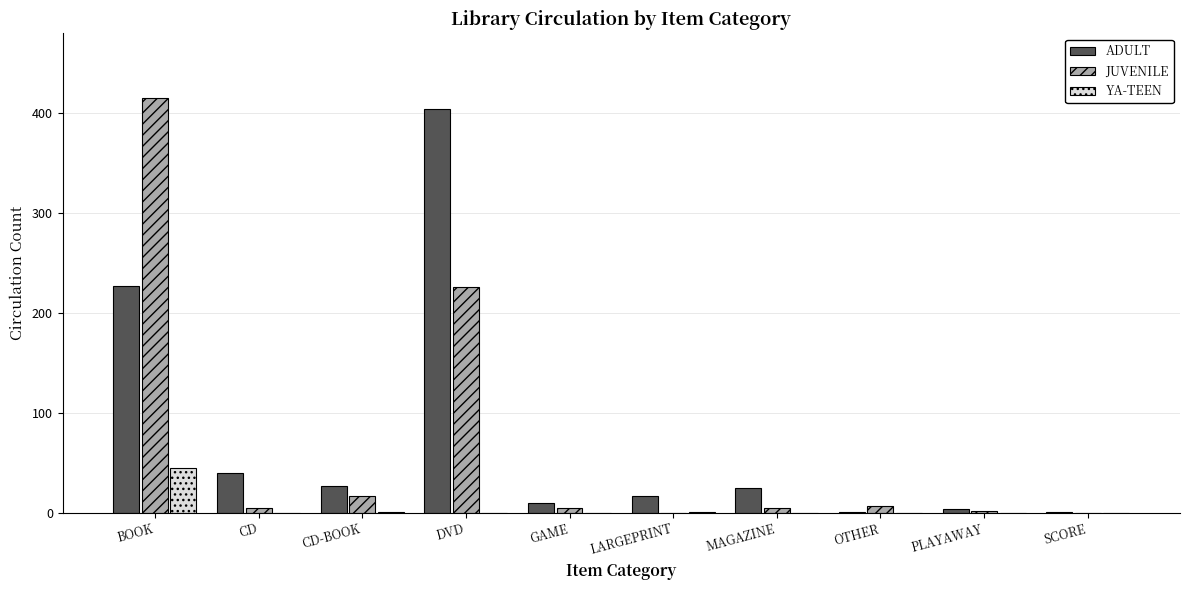

At which label does YA-TEEN reach its peak?

BOOK